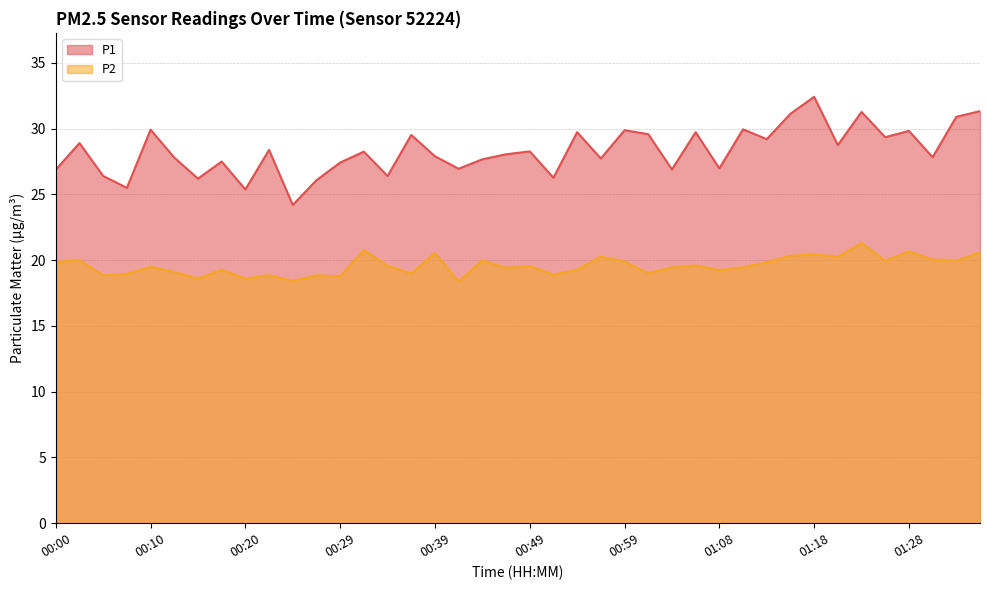

Is it true that P2 equals 20.4 at 01:18?

True